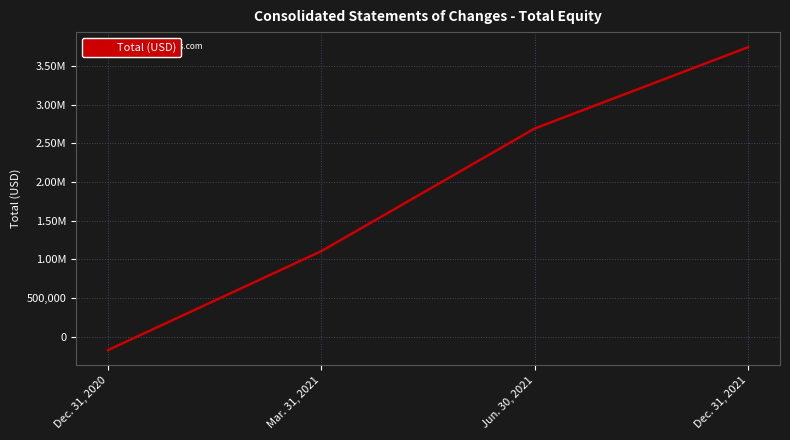

Does the chart display data point markers on the line(s)?

No